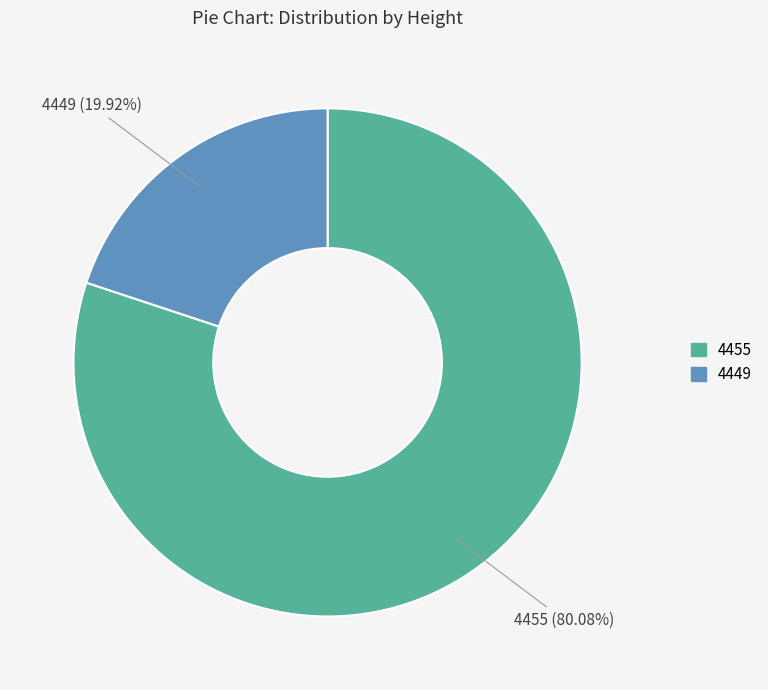

Rank the categories by value from lowest to highest.

4449, 4455